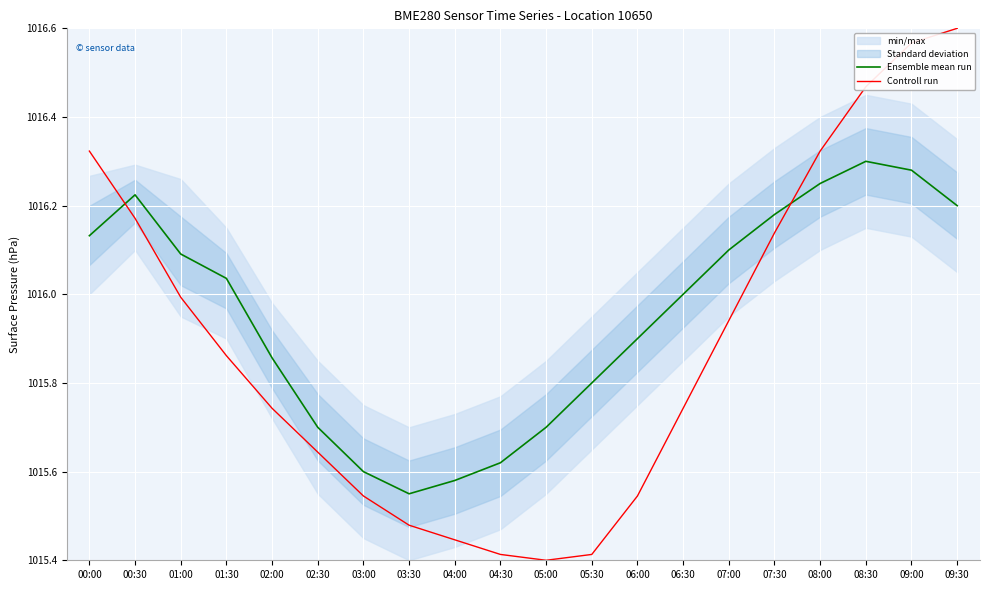

Which series changed the most between 01:00 and 02:00?

Controll run